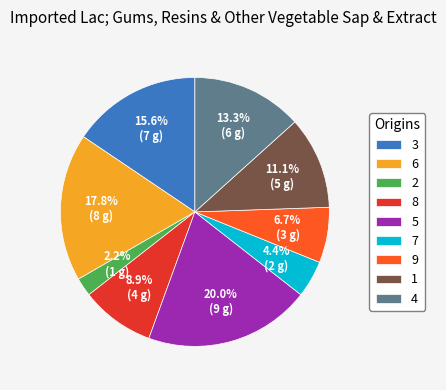

To the nearest percent, what is the average slice percentage?

11%